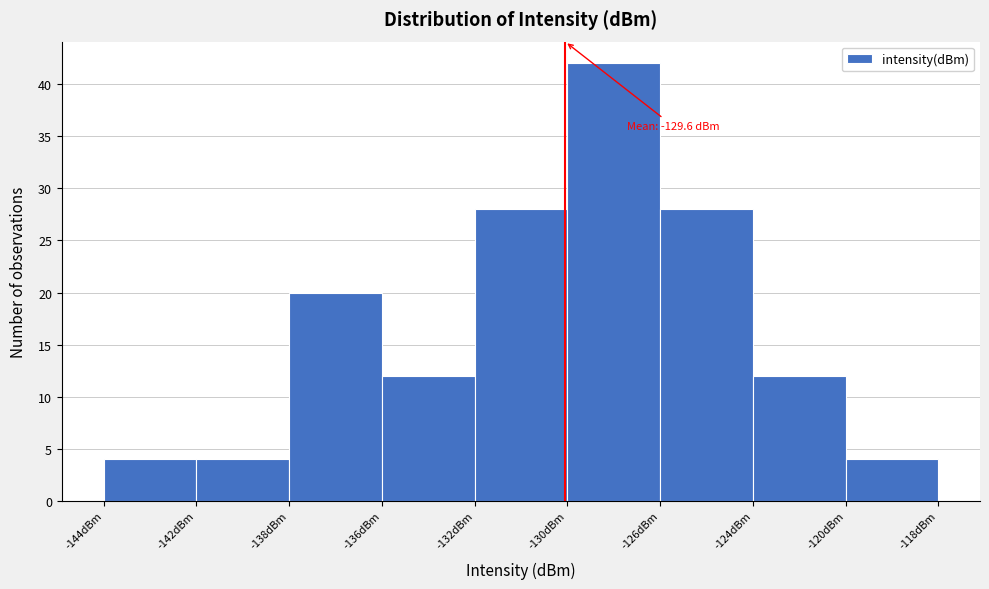

Reading right to left, transcribe all the data shown in this chart.

4	12	28	42	28	12	20	4	4